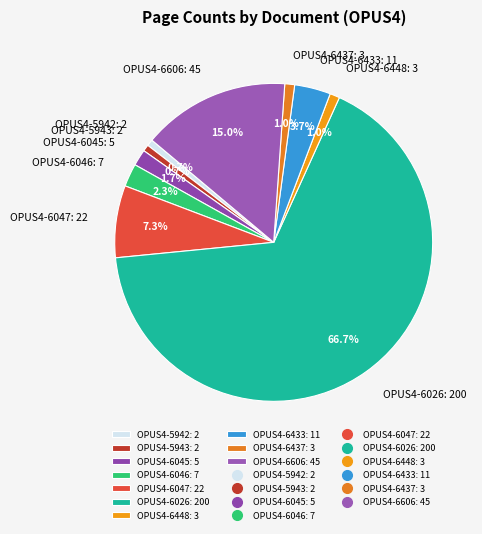

Does OPUS4-6026: 200 represent more than half of the total?

Yes